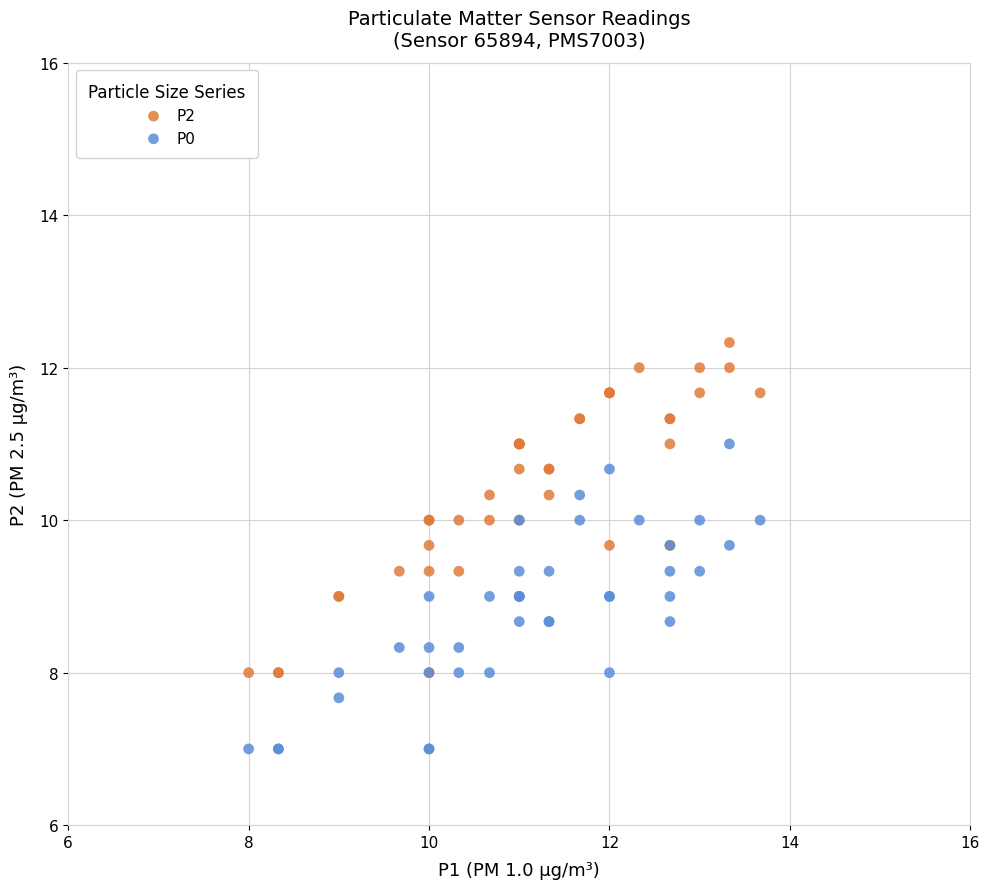

Which series has the widest spread of Y values?

P2